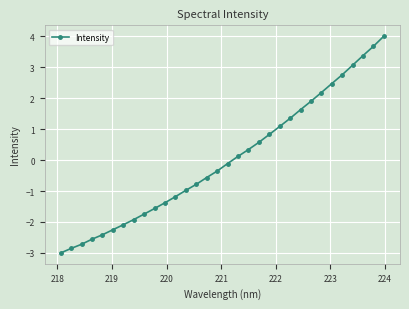

How many negative values are there?

17